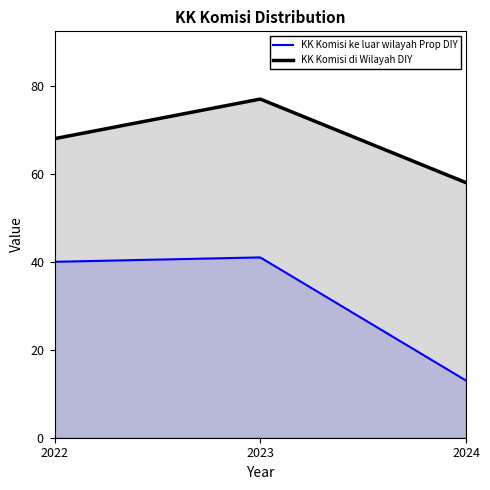

How many data points does each series have?

3